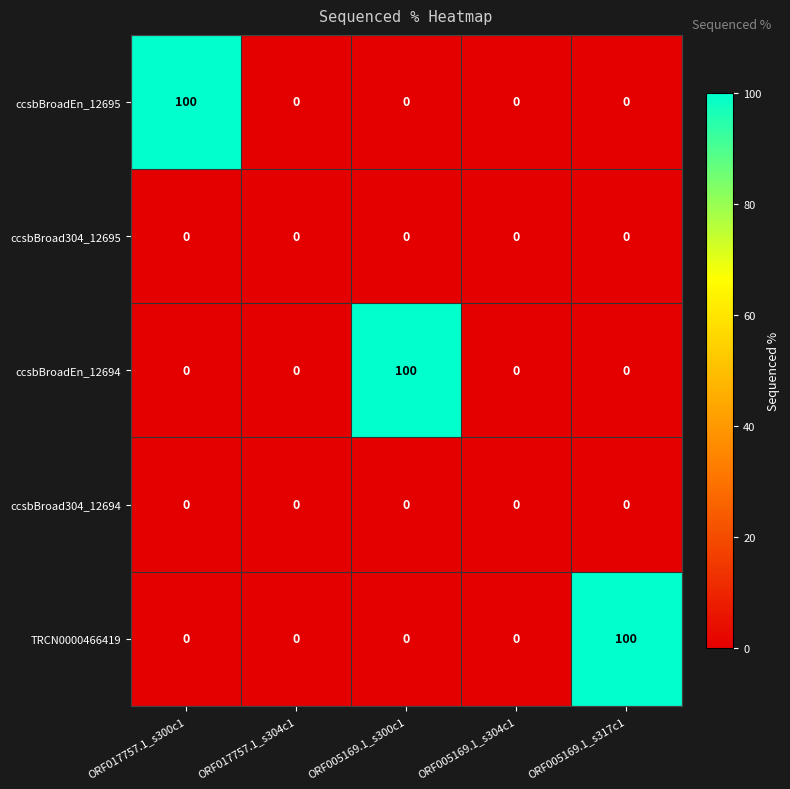

The ccsbBroad304_12694 series shows 0 at ORF005169.1_s317c1. True or false?

True